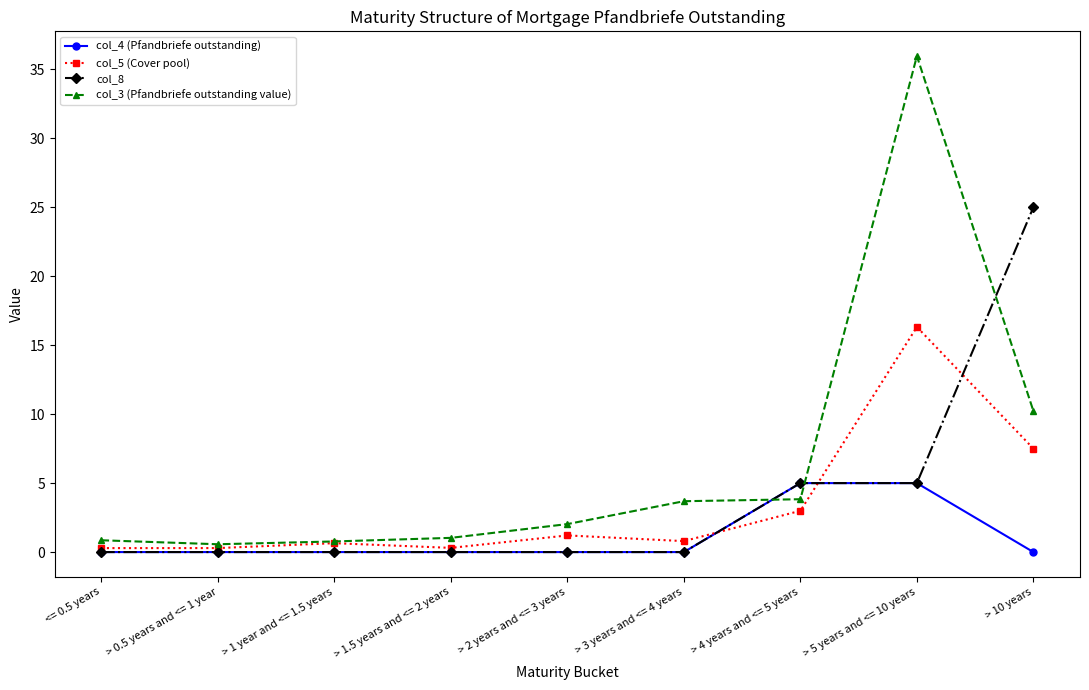

Which series ends up on top after the final intersection of col_3 (Pfandbriefe outstanding value) and col_4 (Pfandbriefe outstanding)?

col_3 (Pfandbriefe outstanding value)